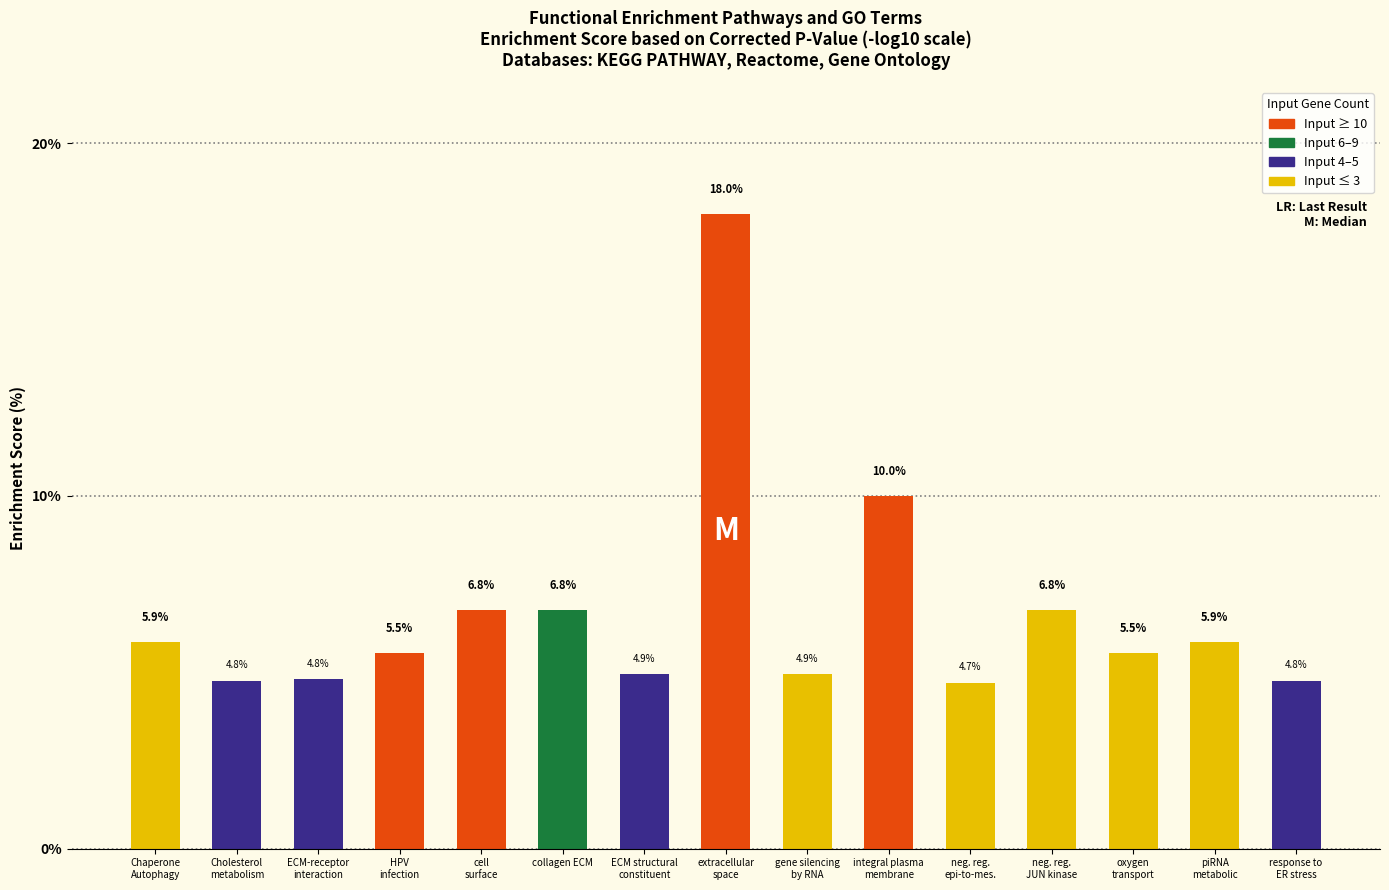

What is the smallest value displayed?

4.7